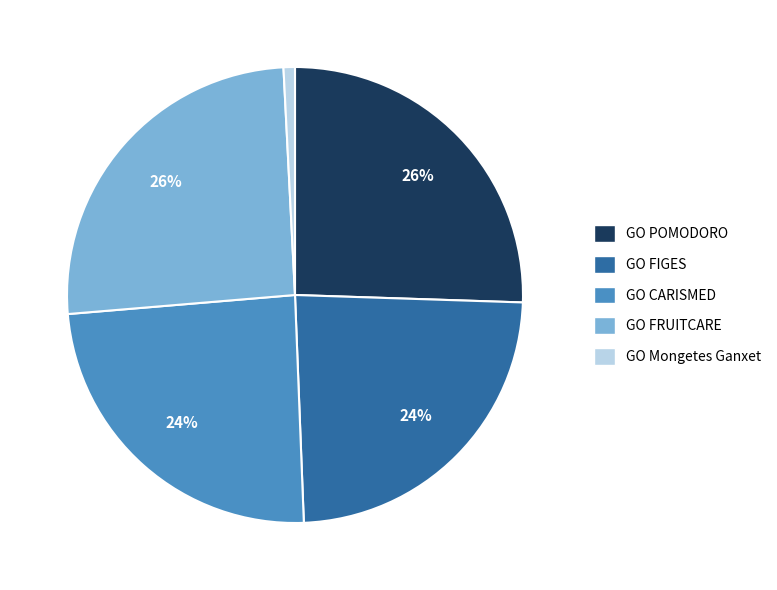

Is it true that GO POMODORO is 36% of the pie?

False